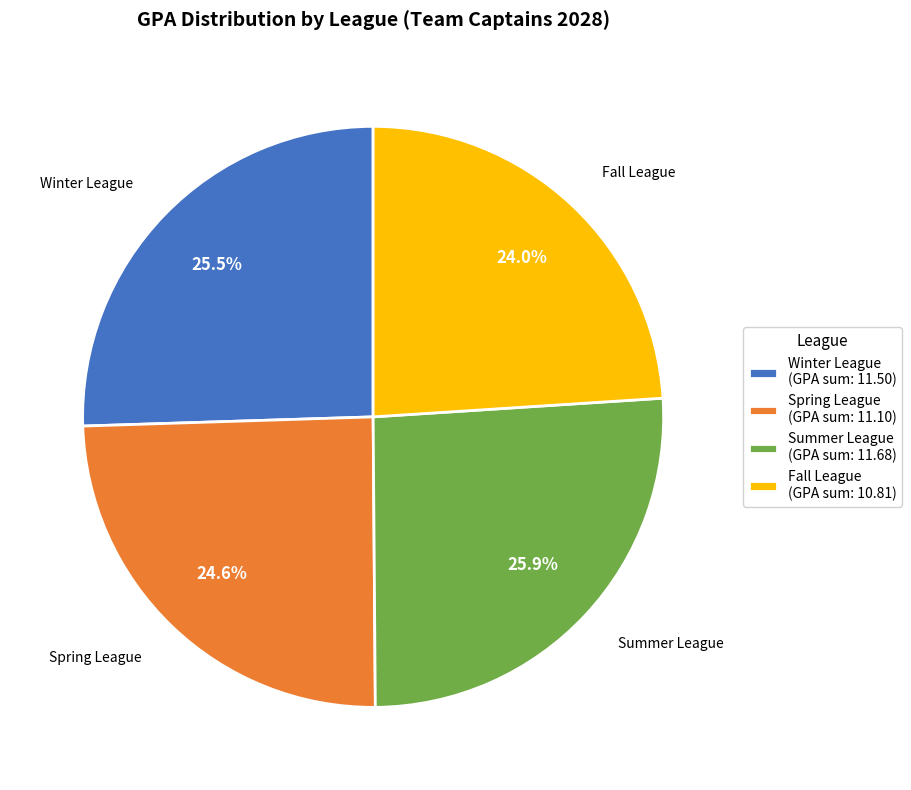

Does Summer League (GPA sum: 11.68) represent more than half of the total?

No